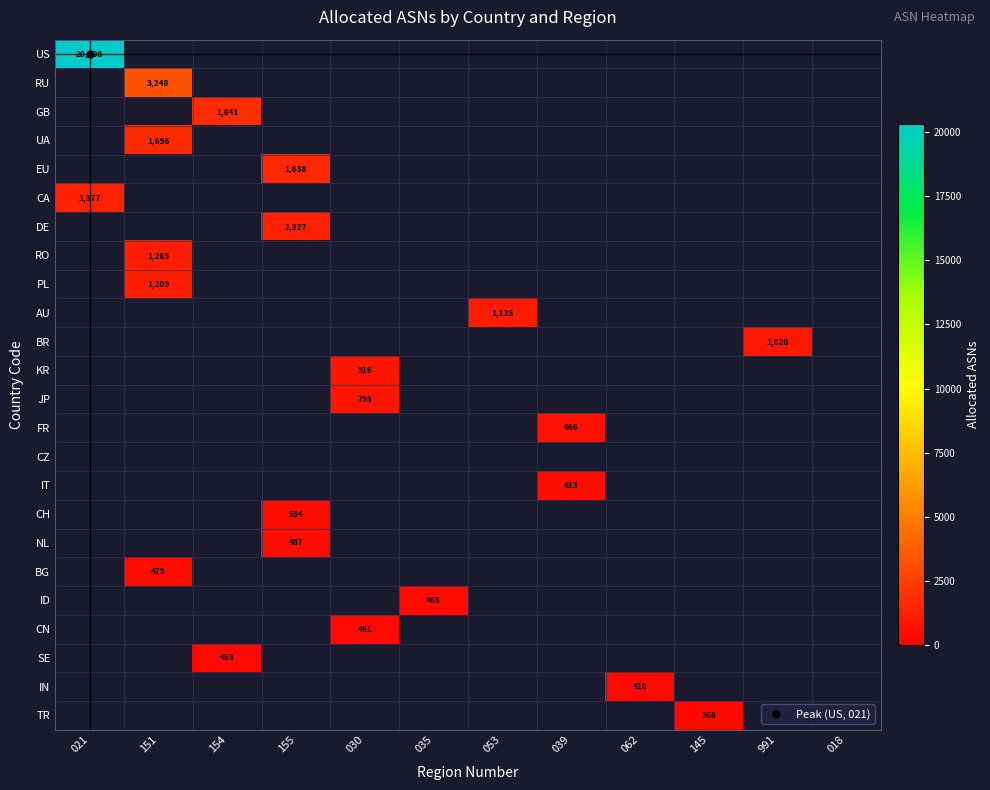

The IN series shows 0 at 155. True or false?

True